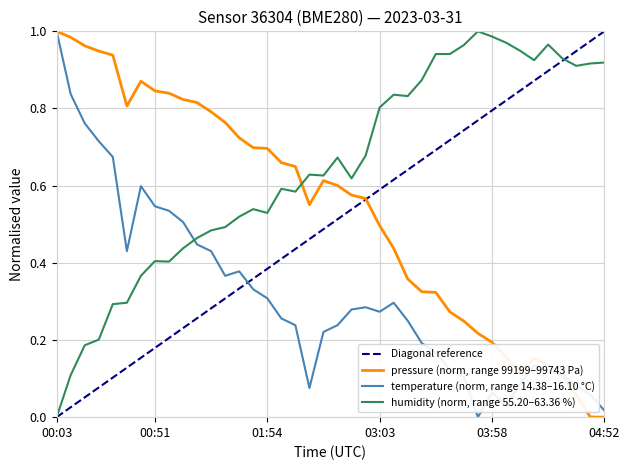

How many positive values does the Diagonal reference series have?

39